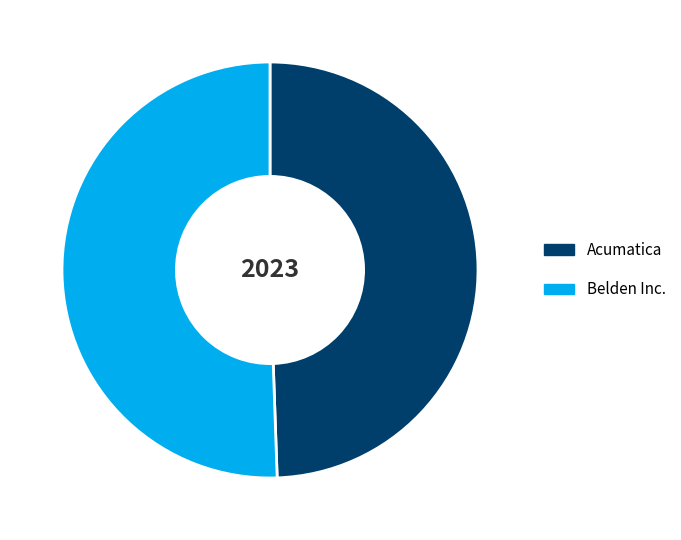

Rank the categories by value from lowest to highest.

Acumatica, Belden Inc.